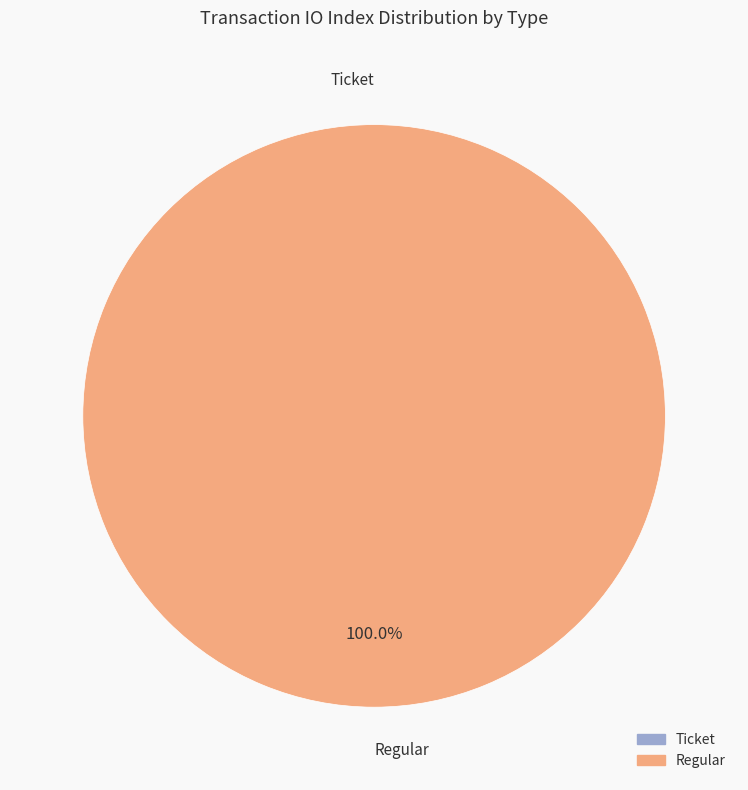

The Regular (direction=1) slice represents 99% of the pie. True or false?

False